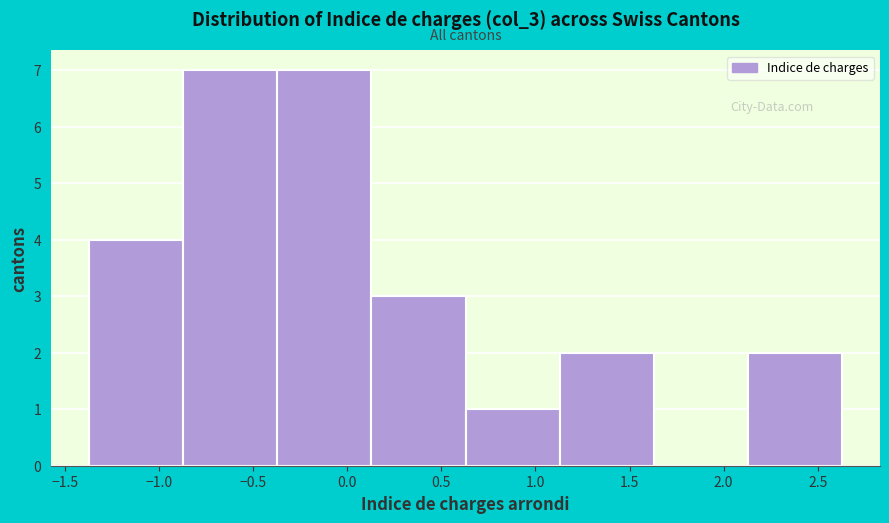

Reading left to right, list every bar in this chart as the range it spans on the x-axis followed by its height. Neither the bar edges nor the heights are printed on the chart, so give them approximately, as read against the axes.

-1.35 to -0.85: 4
-0.85 to -0.35: 7
-0.35 to 0.15: 7
0.15 to 0.65: 3
0.65 to 1.15: 1
1.15 to 1.65: 2
1.65 to 2.15: 0
2.15 to 2.65: 2